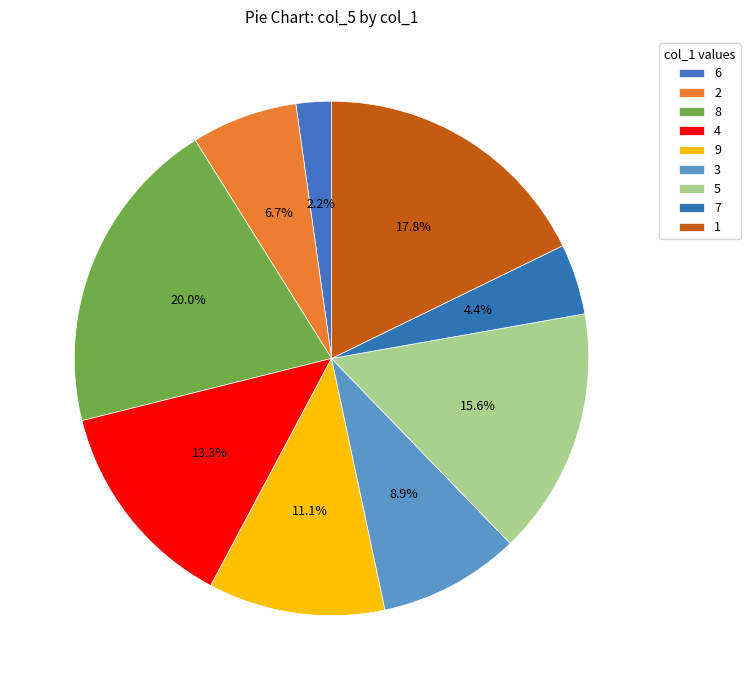

Is there any slice that represents more than half of the pie?

No